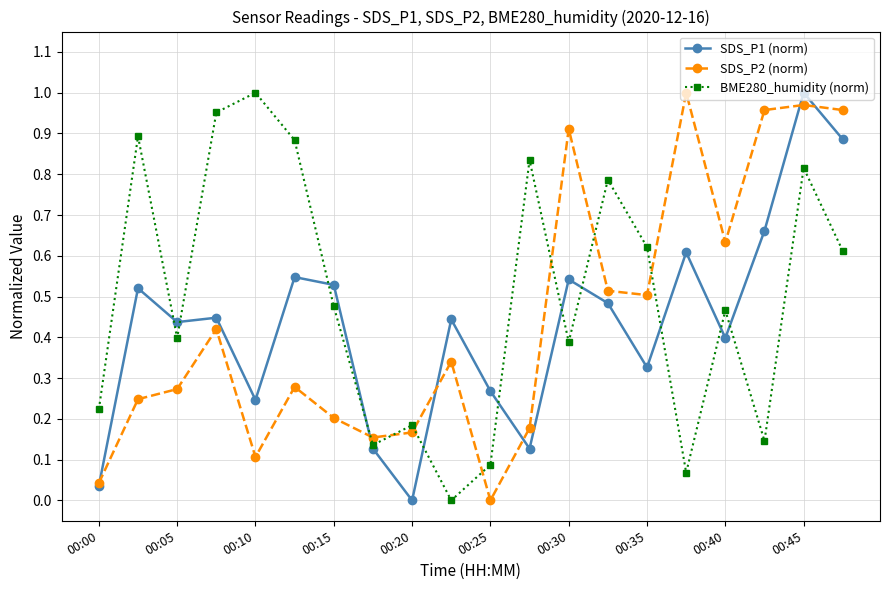

Which series has the largest total across all categories?

BME280_humidity (norm)